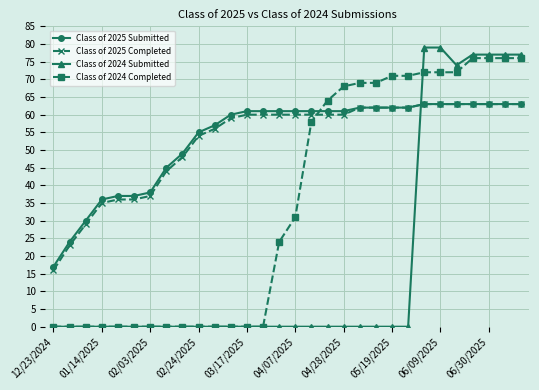

What is the maximum value for Class of 2024 Submitted?

79